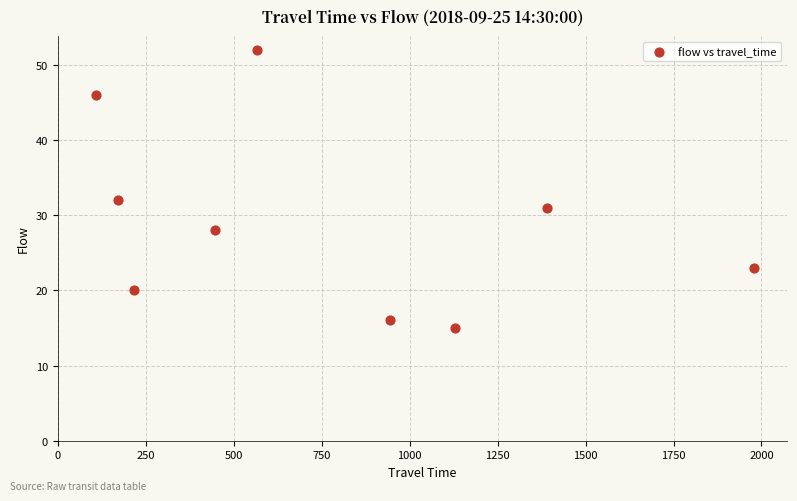

What Y value in the scatter plot is closest to 33?

32